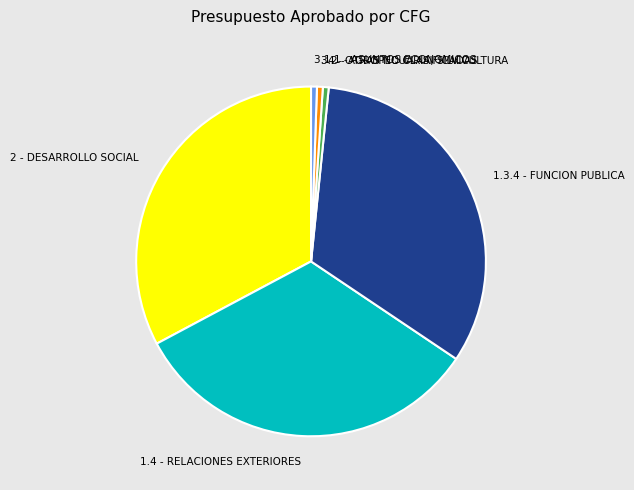

Combined, do 4 - OTRAS NO CLASIFICADAS and 3.2 - AGROPECUARIA, SILVICULTURA account for over 50%?

No